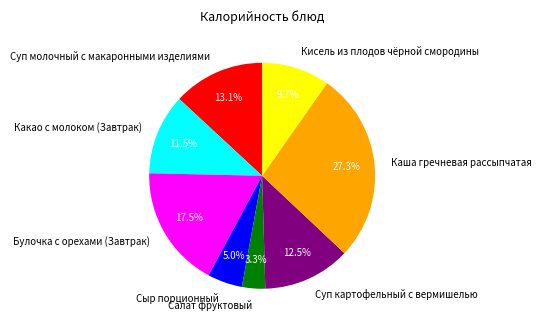

Combined, what portion of the pie is Кисель из плодов чёрной смородины and Булочка с орехами (Завтрак)?

27.2%